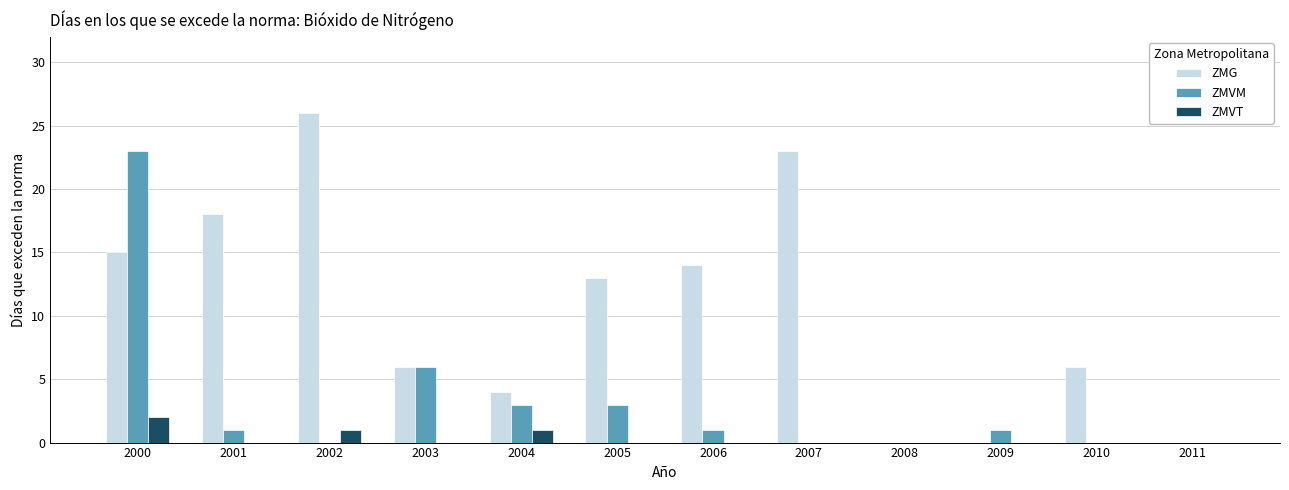

Is it true that ZMG equals 18 at 2001?

True